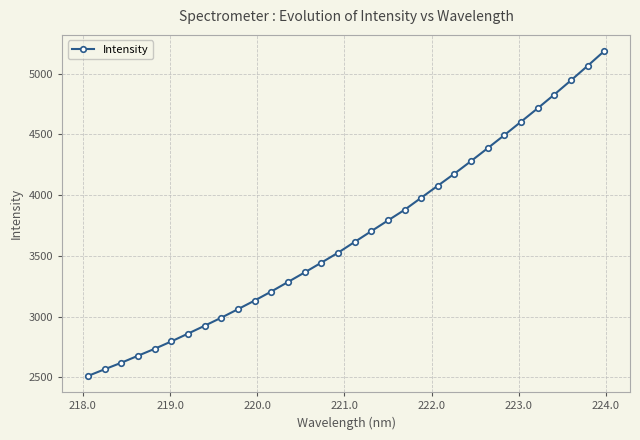

What is the value of the 8th point from the left?

2925.7